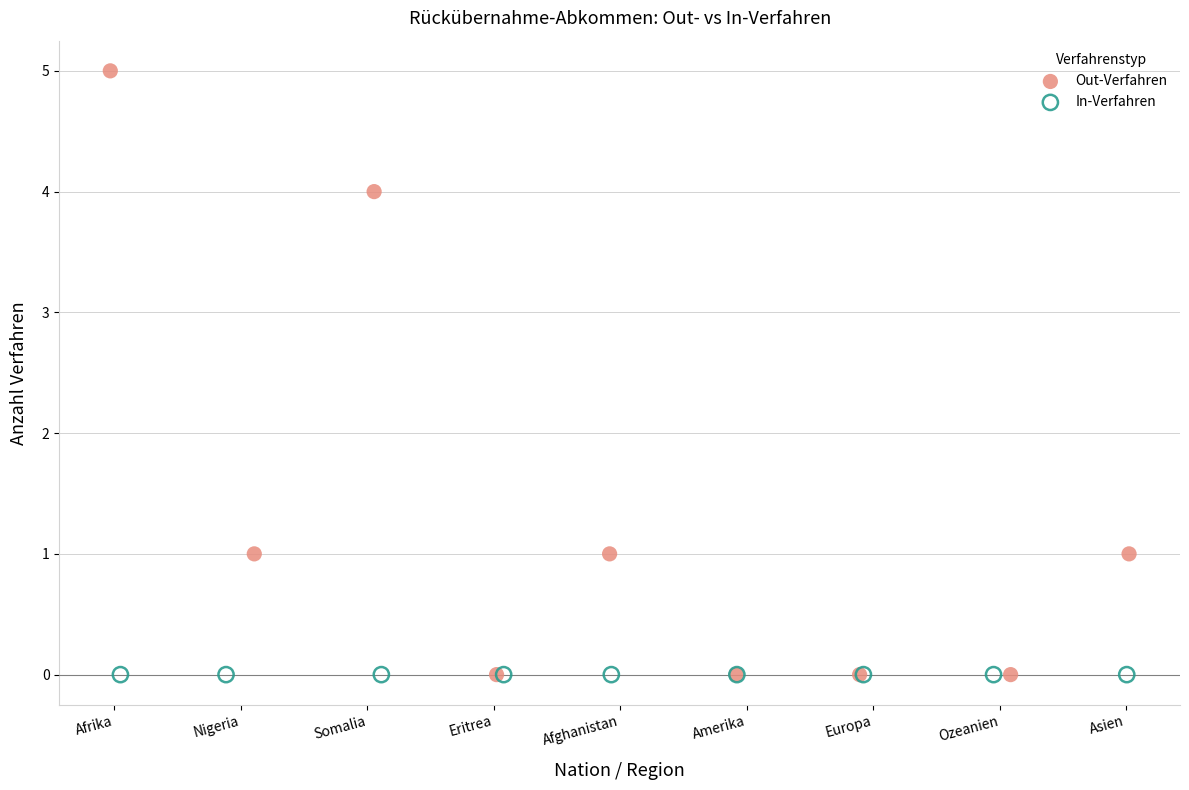

Which series reaches the maximum Y coordinate?

Out-Verfahren